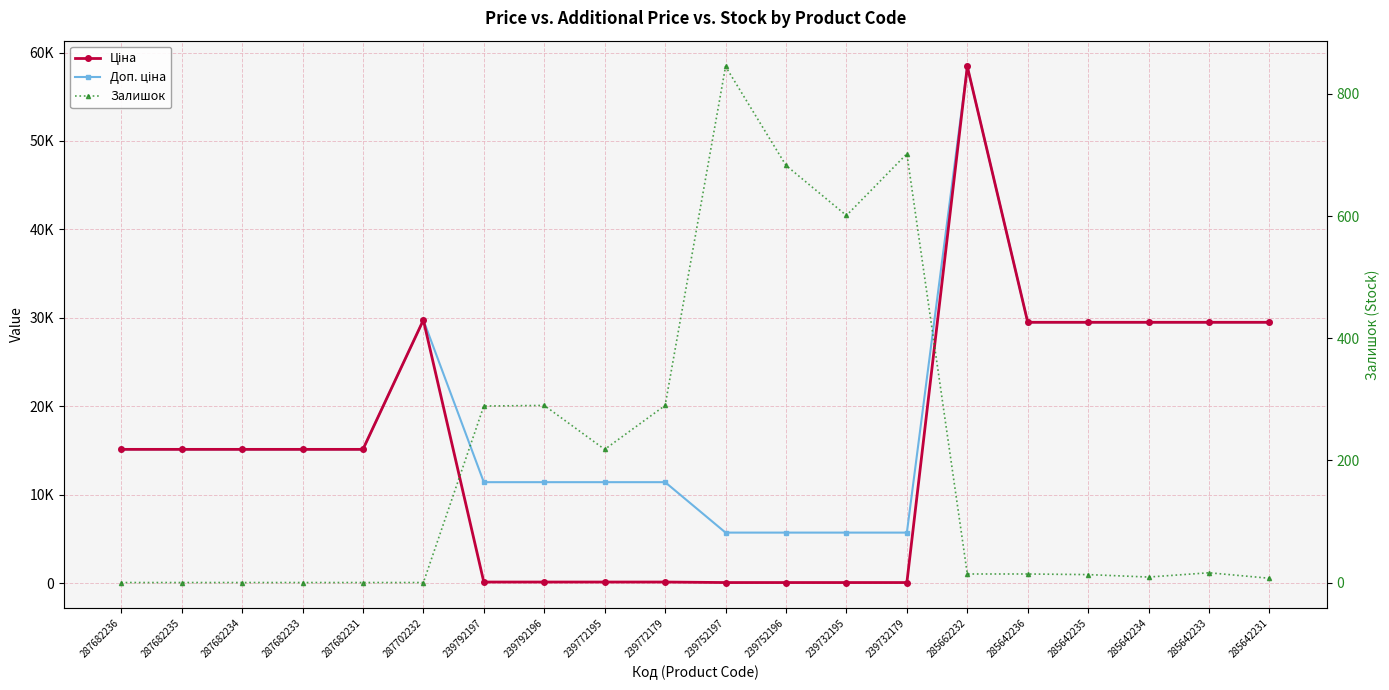

What is the total value across all series at 285642231?

58990.0